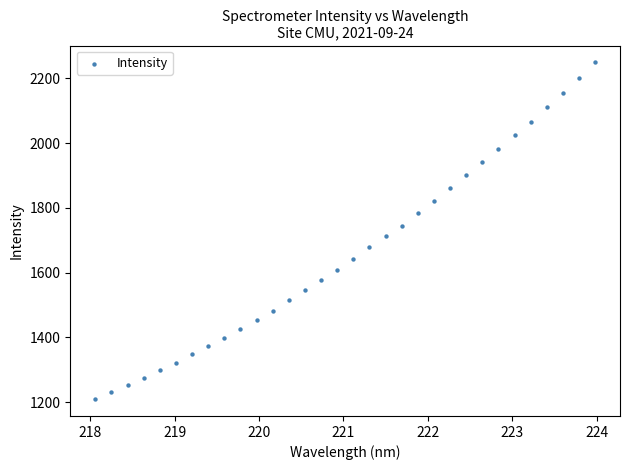

What is the range of Y values (max minus min)?

1040.3